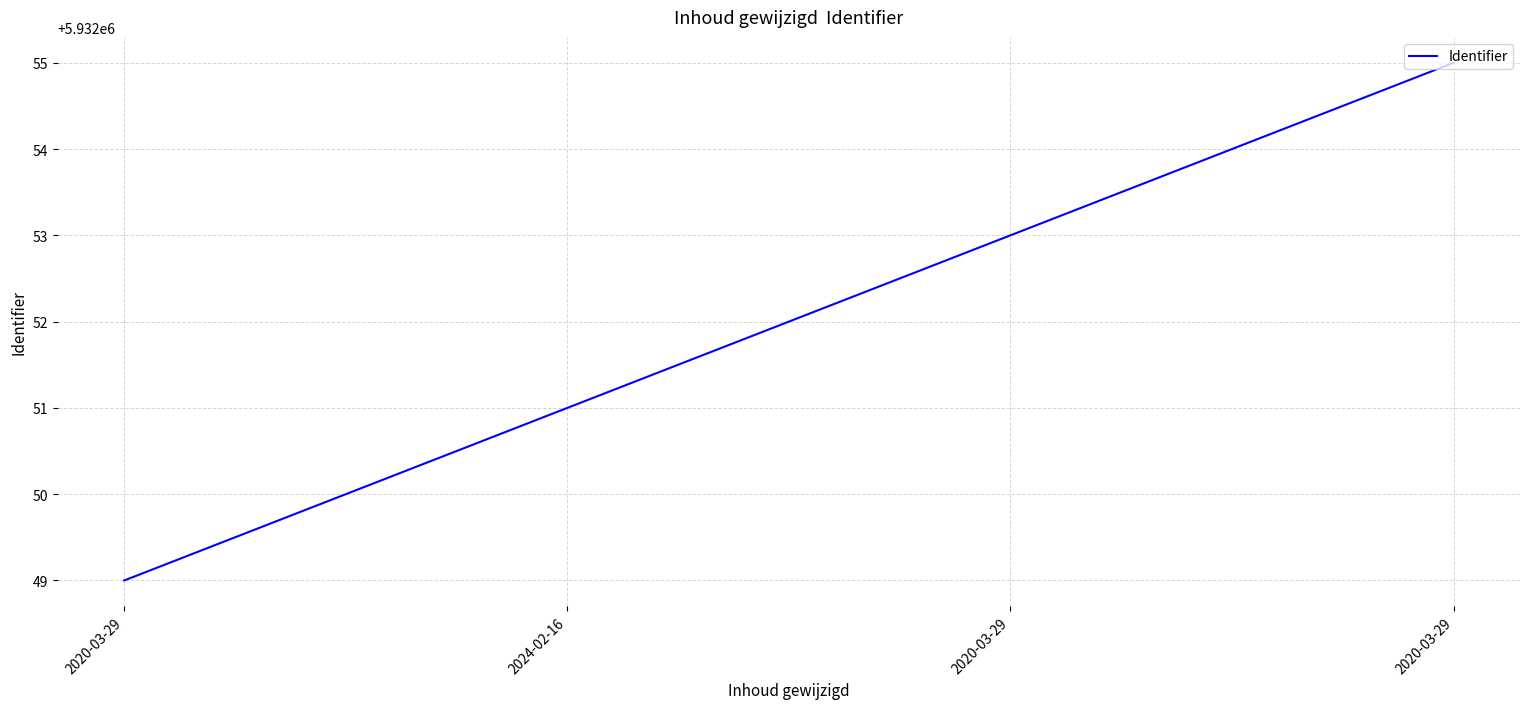

What is the value of the 1st point from the left?

5932049